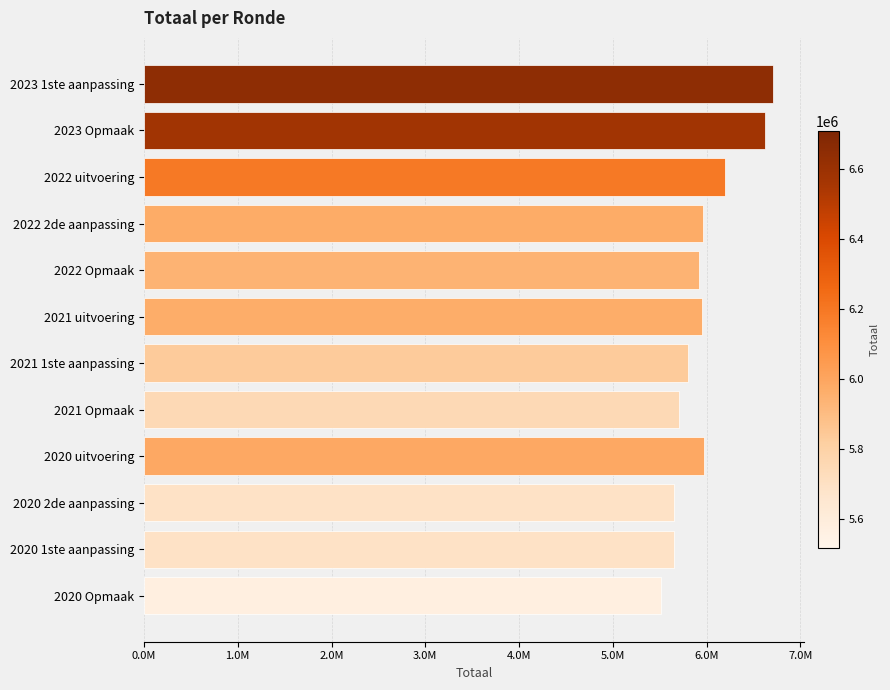

Does the chart contain any negative values?

No